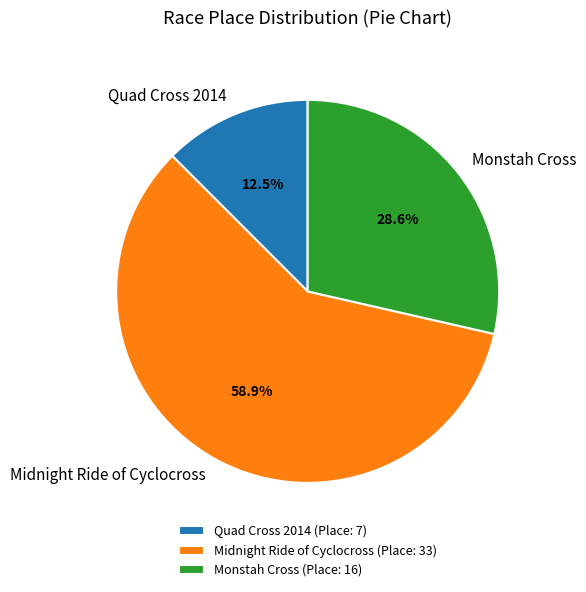

True or false: Midnight Ride of Cyclocross accounts for 50% of the total.

False